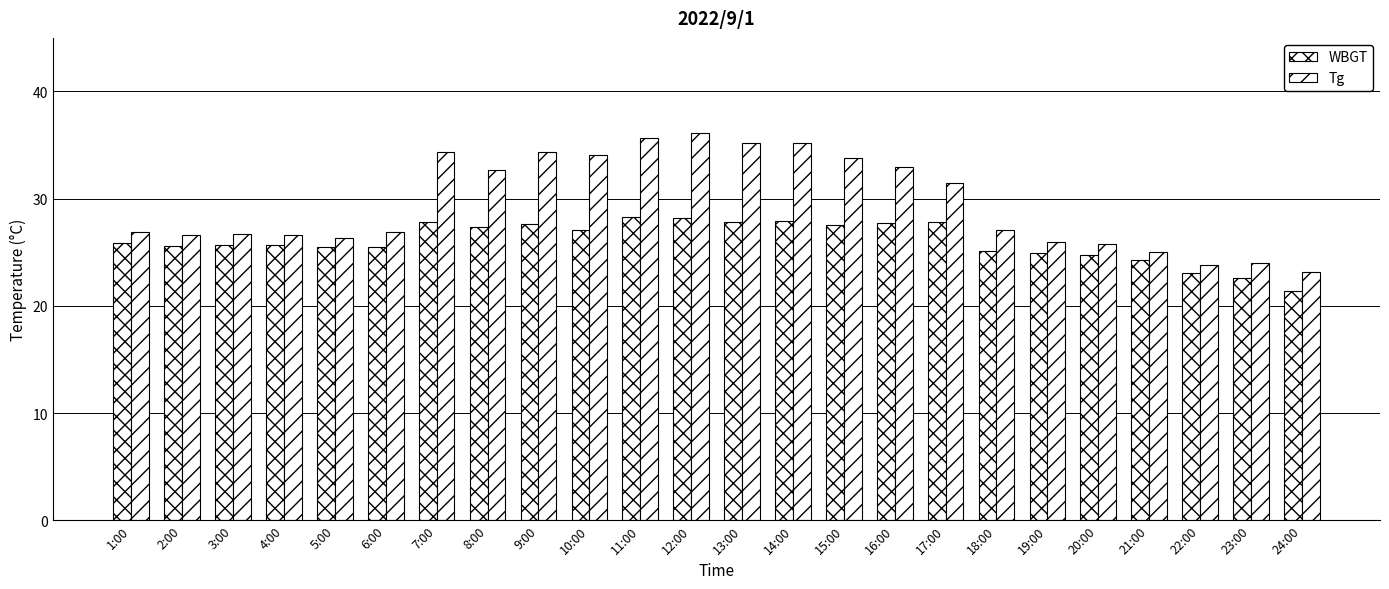

What is the sum of the Tg values at 10:00 and 23:00?

58.1